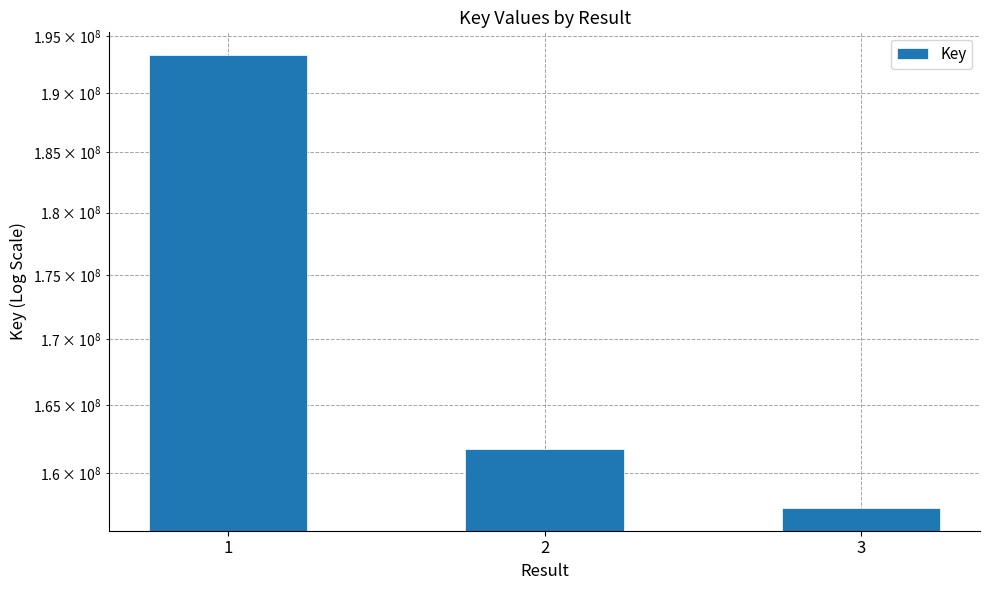

Reading left to right, list all the values displayed in this chart.

1=193324141	2=161716766	3=157461776